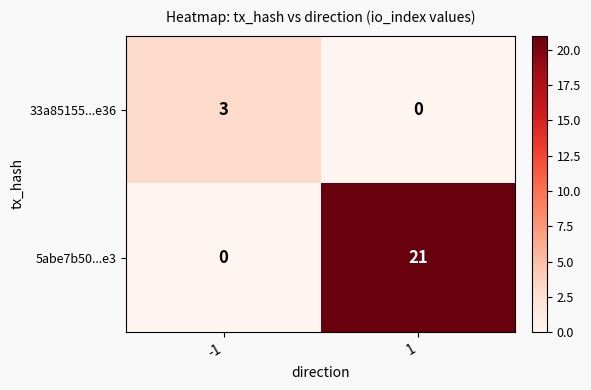

The value of 5abe7b50...e3 at 1 is 29. True or false?

False